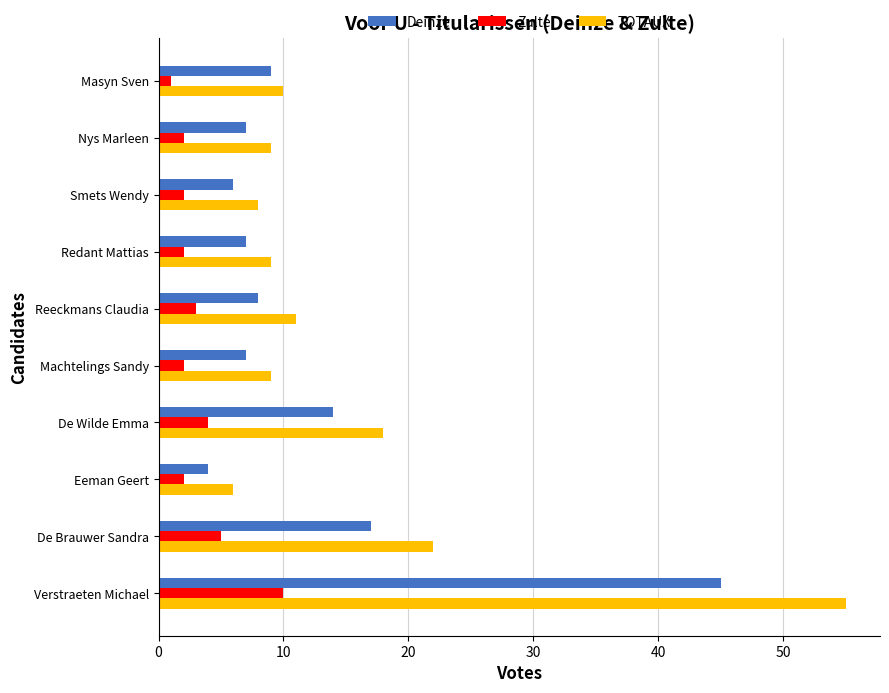

What is the average value of the Deinze series?

12